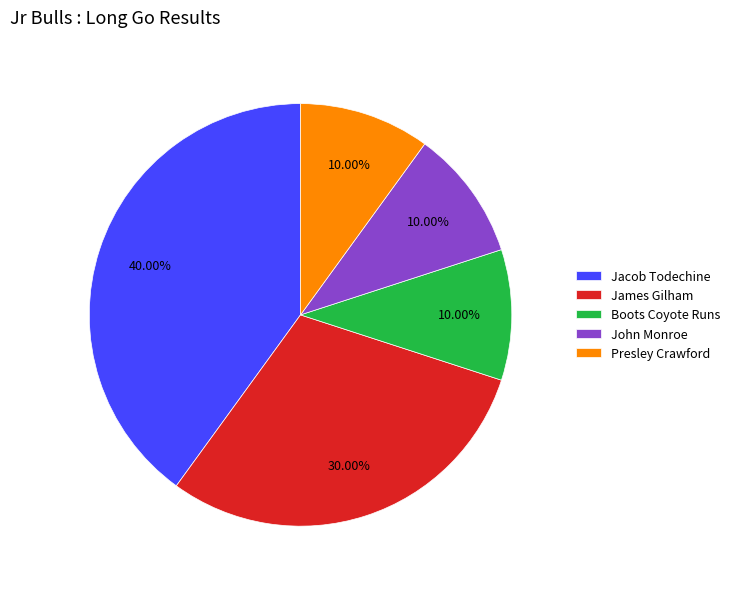

What is the total percentage of Presley Crawford and Boots Coyote Runs?

20.0%